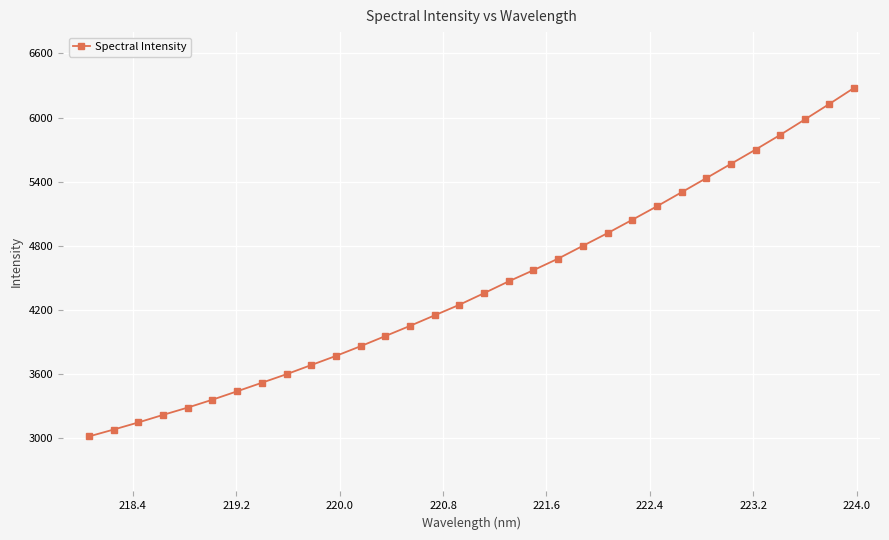

What is the maximum value shown in the chart?

6278.3